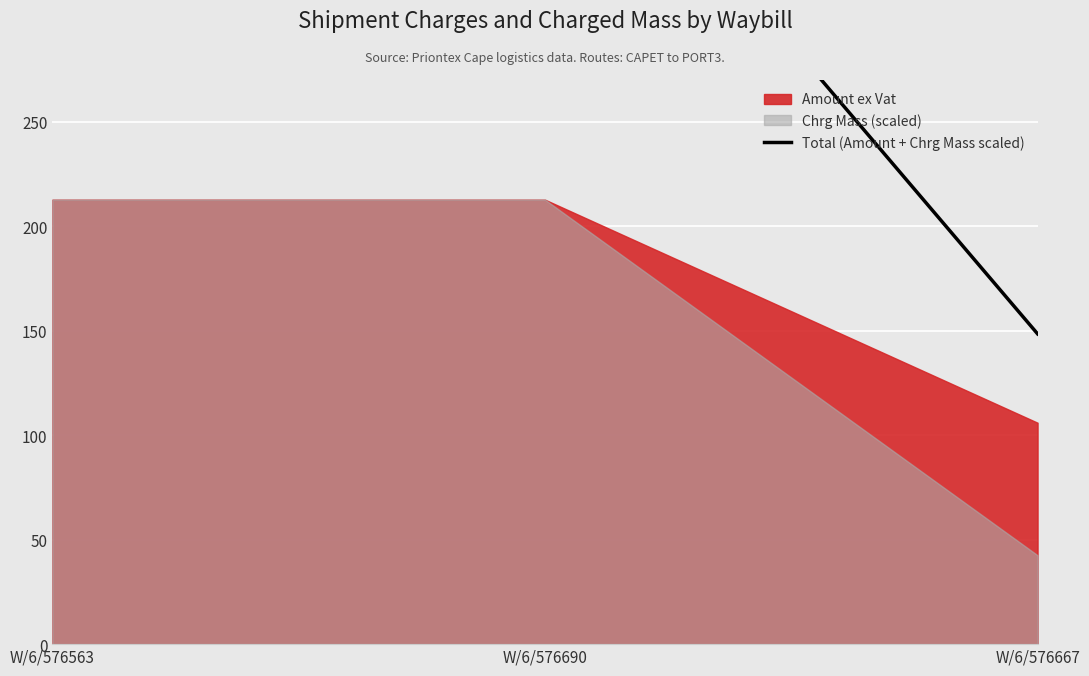

What is the greatest value displayed?

425.4